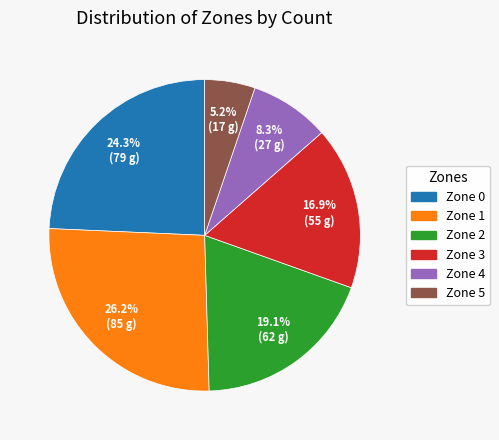

Is Zone 4 the majority of the pie?

No